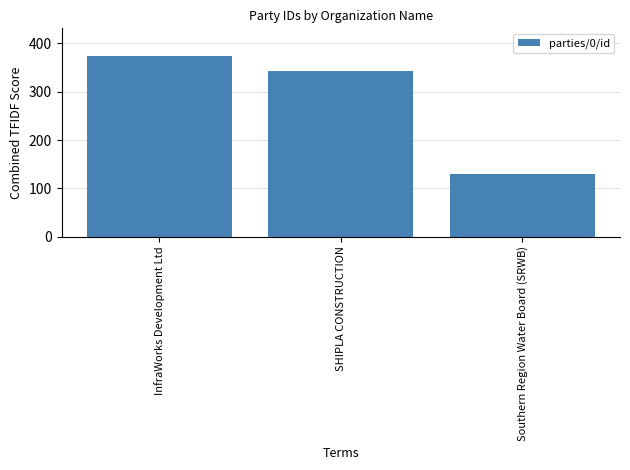

Which category has the highest value across all series?

InfraWorks Development Ltd